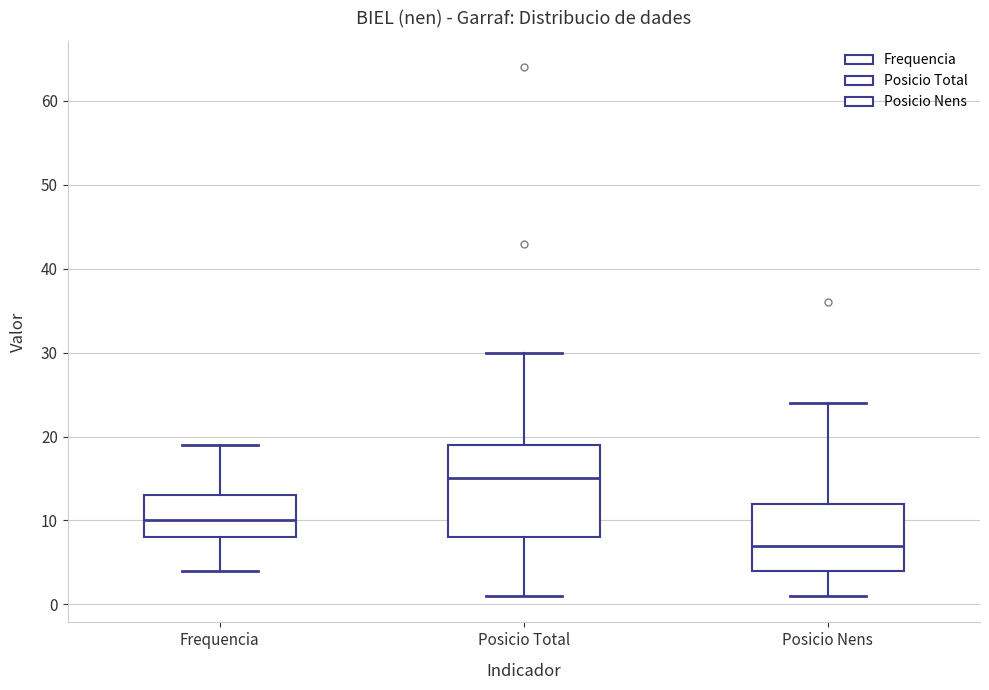

Comparing the boxes themselves (not the whiskers), which one is the tallest?

Posicio Total